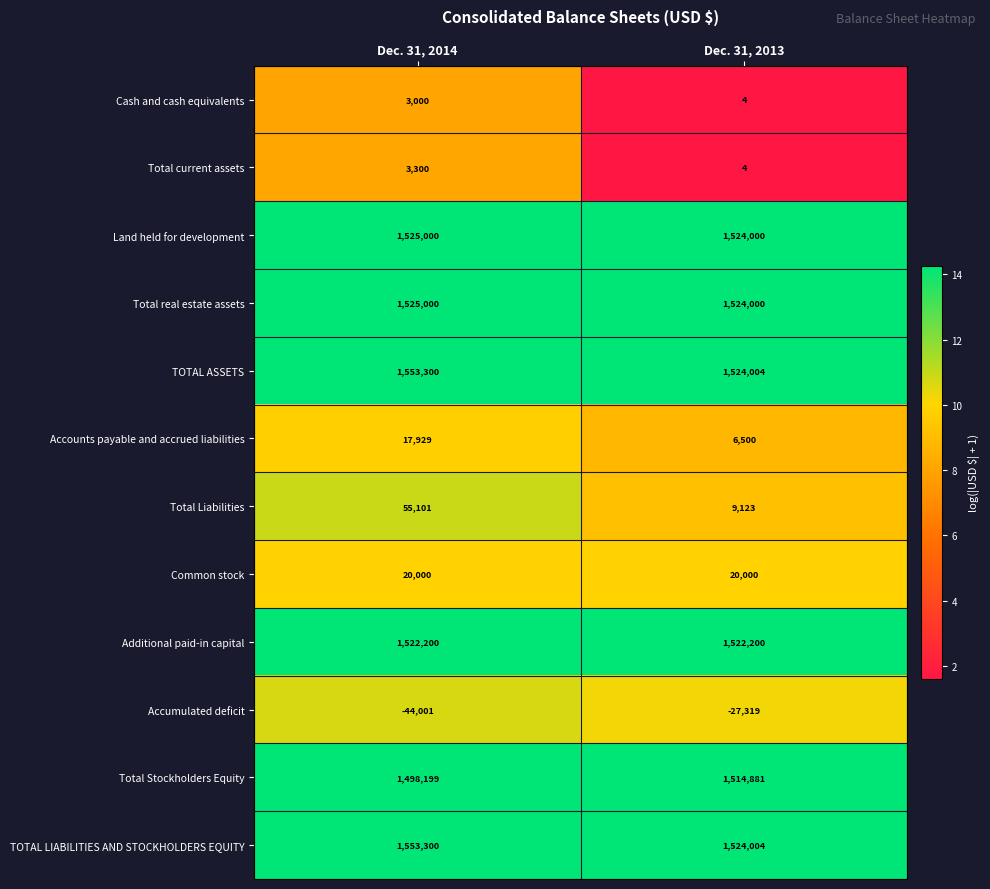

Which label corresponds to the largest value in the chart?

Dec. 31, 2014